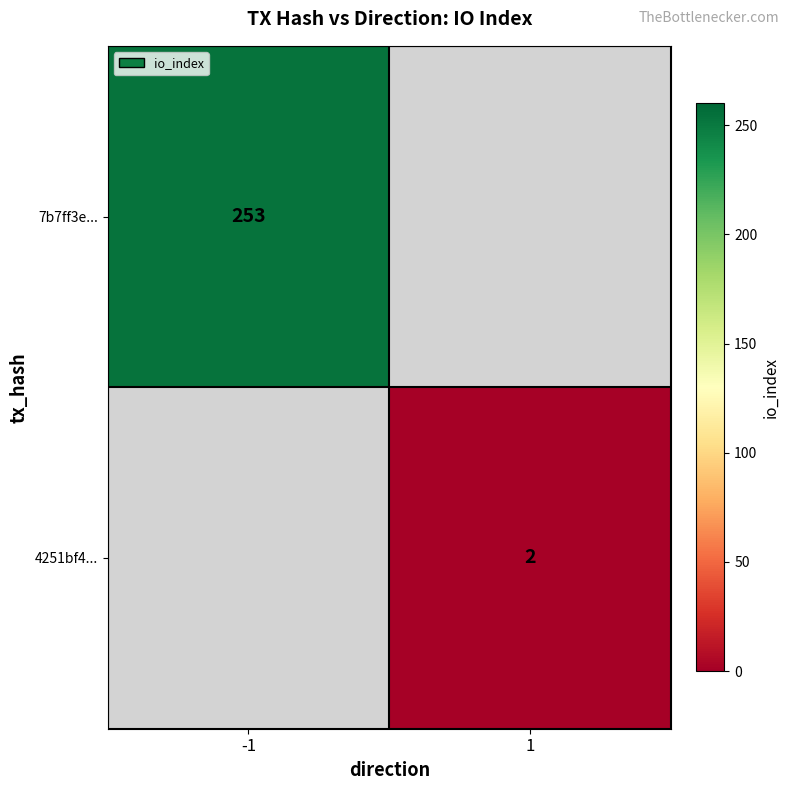

The 7b7ff3e... series shows 253 at -1. True or false?

True